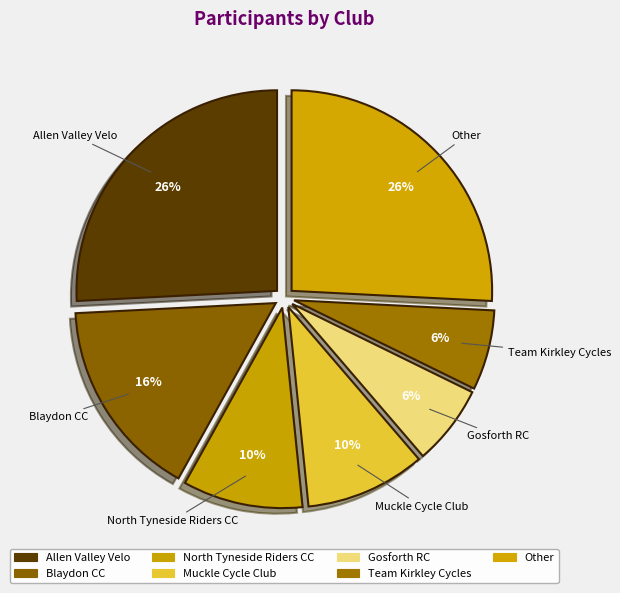

How many slices are in this pie chart?

7